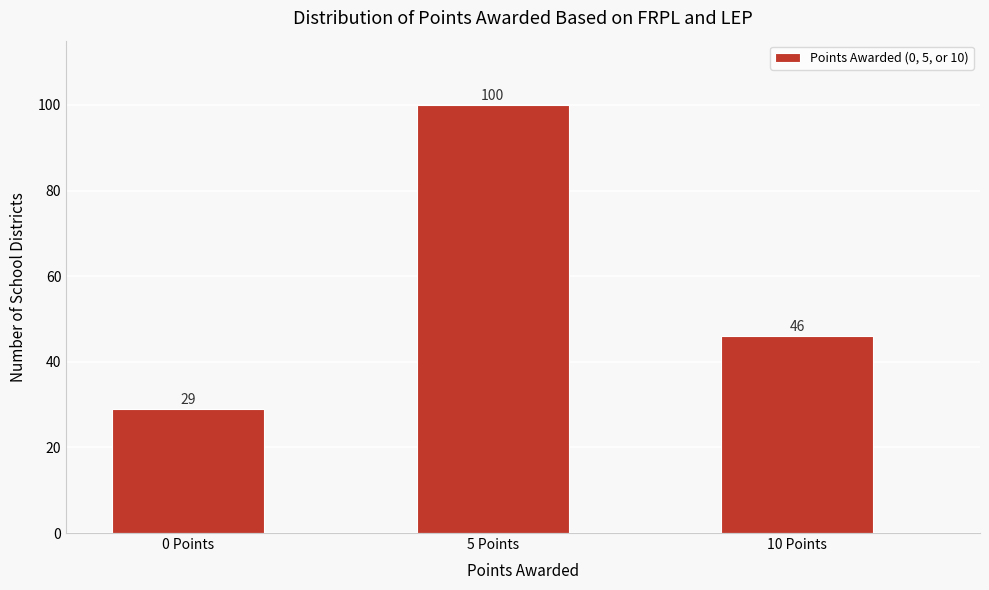

Reading left to right, extract all data points from this chart.

0 Points=29	5 Points=100	10 Points=46